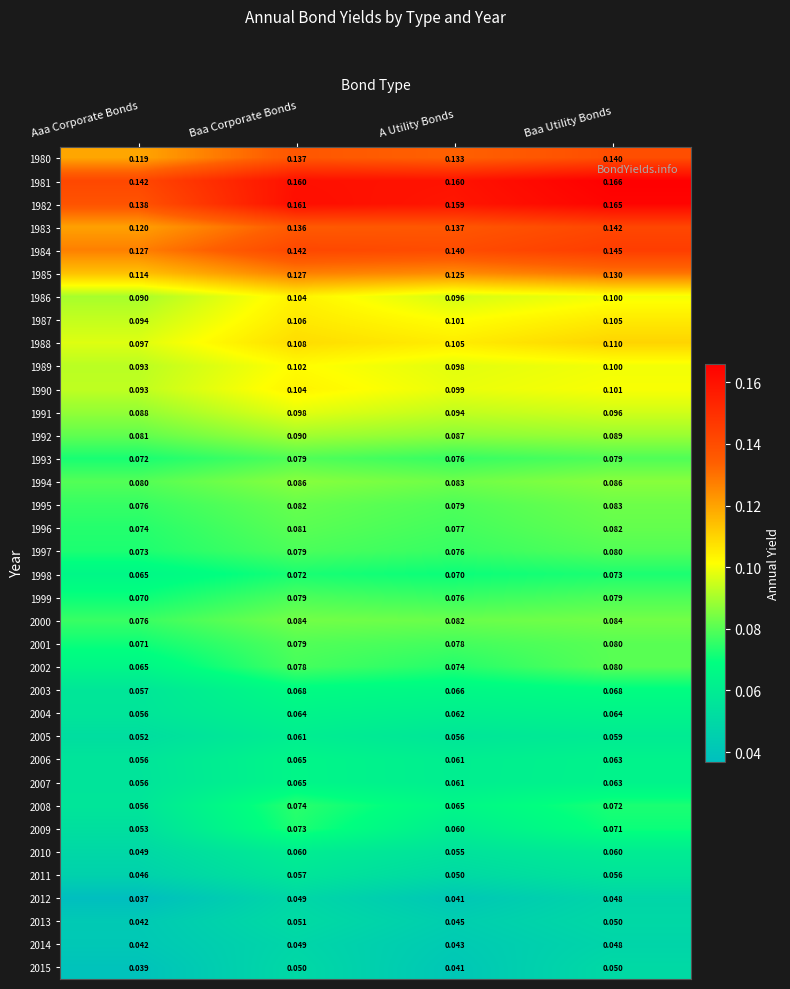

At which category does the chart reach its peak across all series?

Baa Utility Bonds